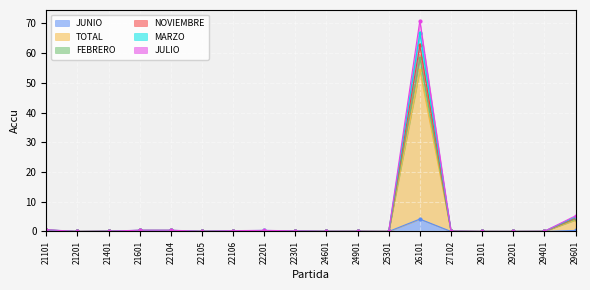

True or false: FEBRERO and JUNIO intersect in this chart.

False